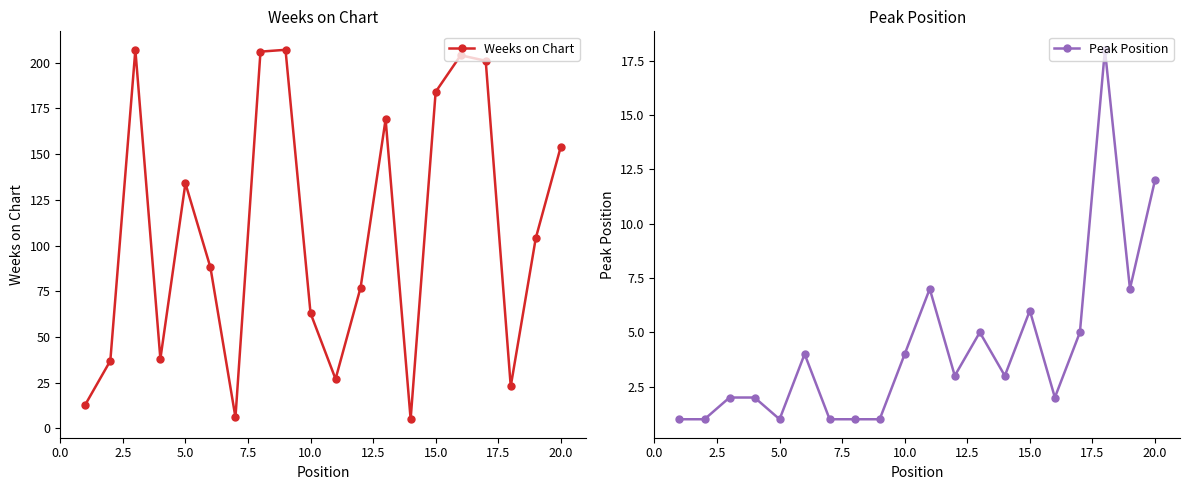

Reading left to right, transcribe all the data shown in this chart.

Weeks on Chart: 13	37	207	38	134	88	6	206	207	63	27	77	169	5	184	204	201	23	104	154
Peak Position: 1	1	2	2	1	4	1	1	1	4	7	3	5	3	6	2	5	18	7	12